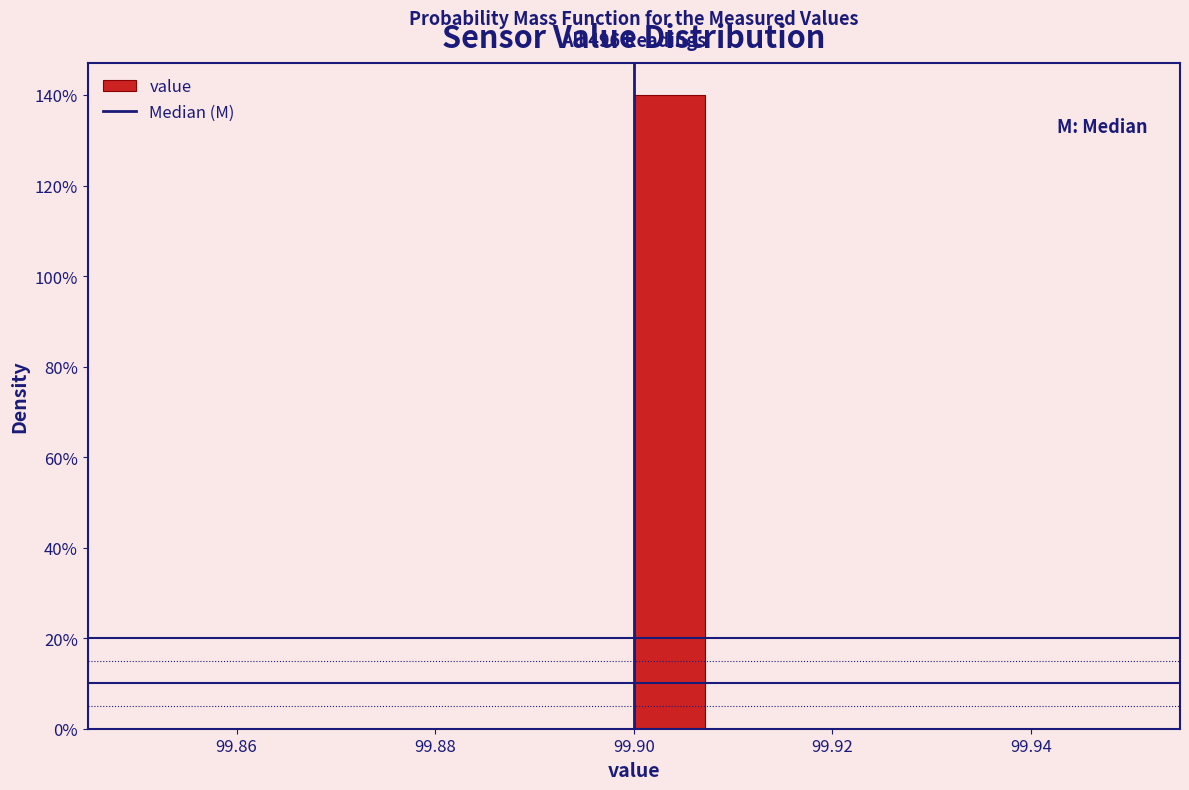

Around what value on the x-axis is the tallest bar? Give the approximate position of its centre, as read against the axis.

99.904